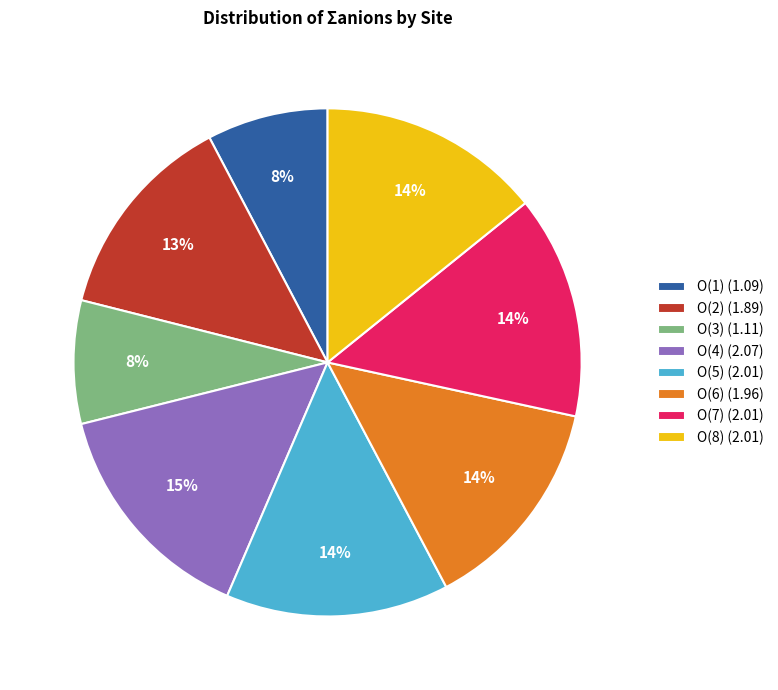

To the nearest percent, what portion does O(3) represent?

8%